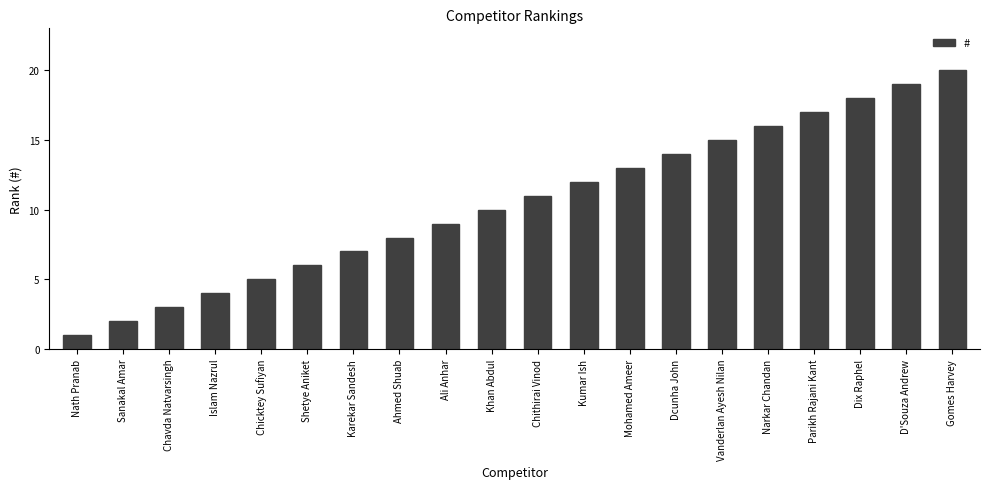

What is the sum of the values at Kumar Ish and Parikh Rajani Kant?

29